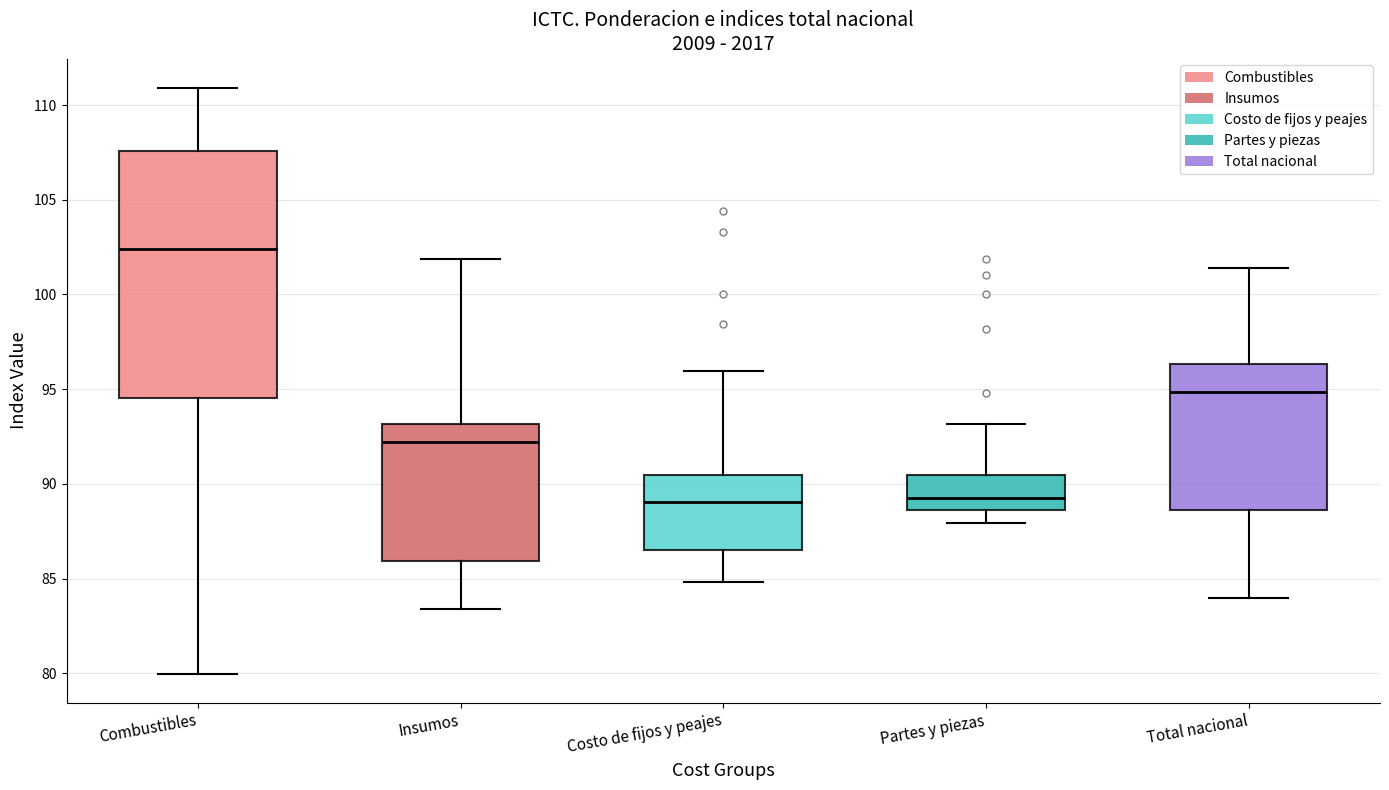

Which box is the tallest, from its lower edge to its upper edge?

Combustibles